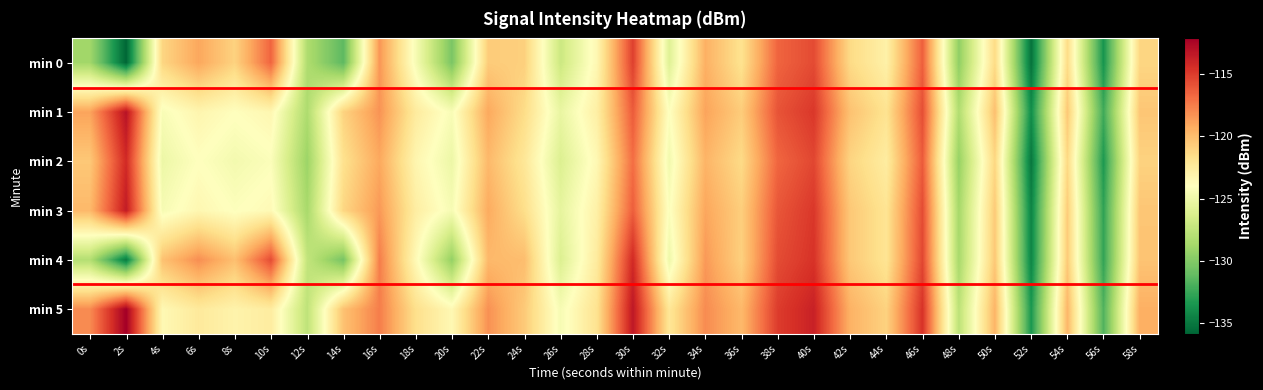

Rank the series by their maximum value, from highest to lowest.

min 5, min 1, min 3, min 2, min 4, min 0